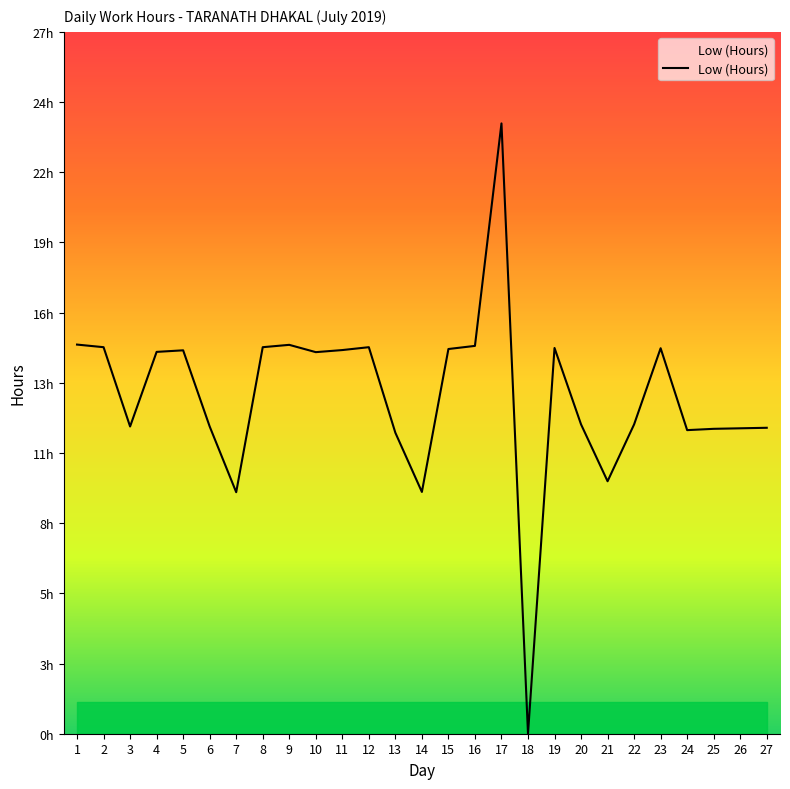

List the labels in order of value, largest first.

17, 1, 9, 16, 2, 8, 12, 19, 23, 15, 11, 5, 4, 10, 20, 22, 3, 6, 27, 26, 25, 24, 13, 21, 14, 7, 18